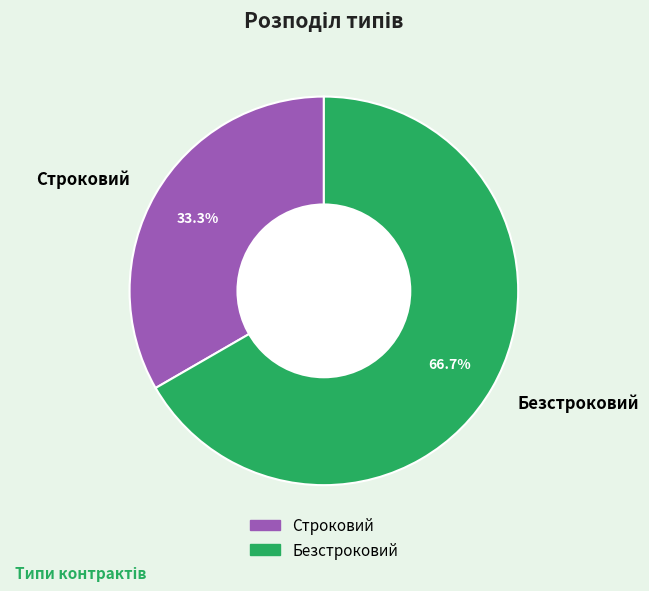

Which category has the smallest portion of the pie?

Строковий